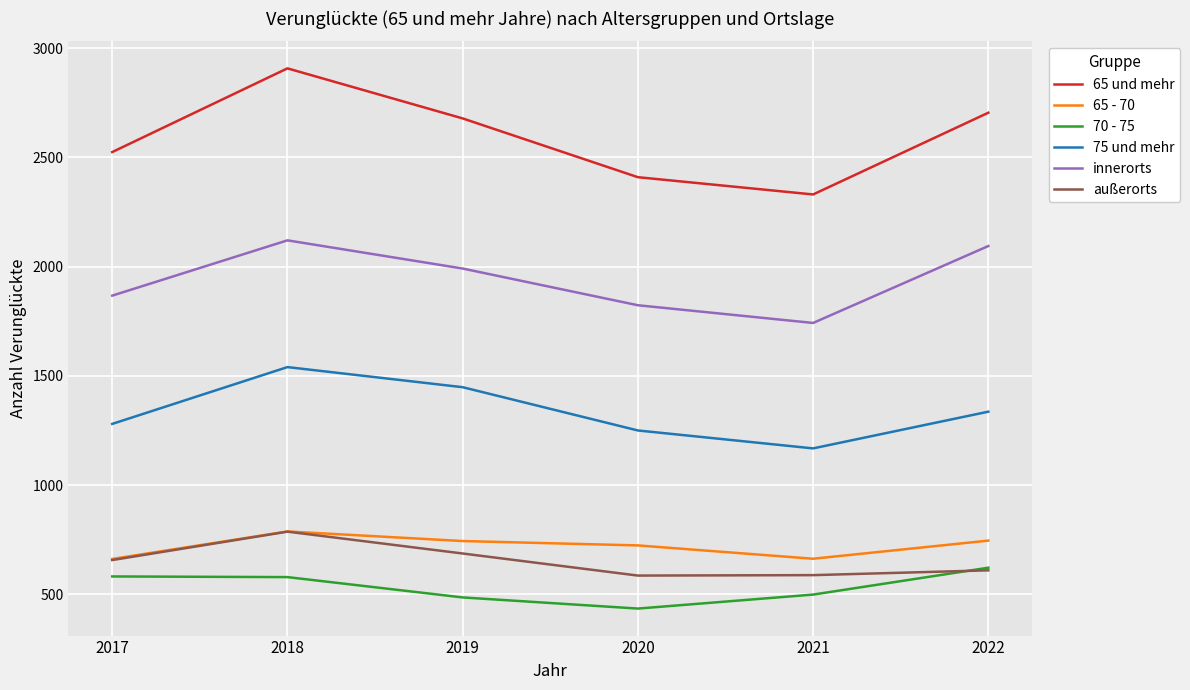

What is the approximate value of 75 und mehr at 2018, to the nearest 5?

1540